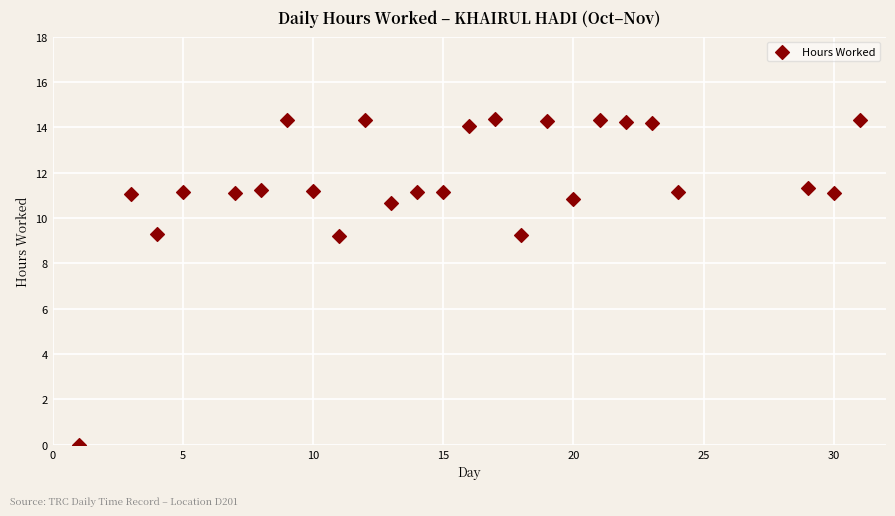

What is the range of Y values (max minus min)?

14.4